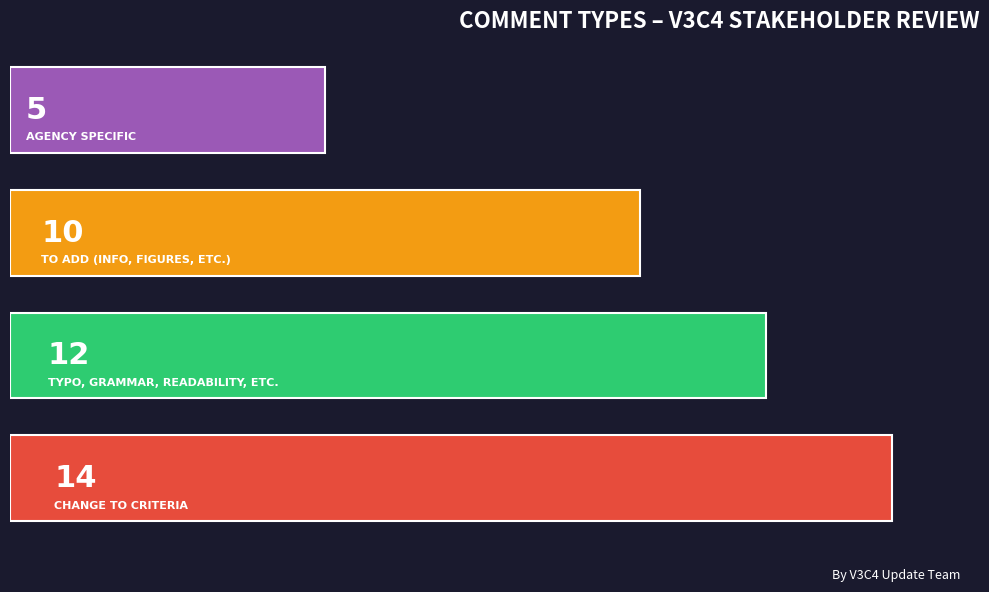

What is the difference between the maximum and minimum values?

9